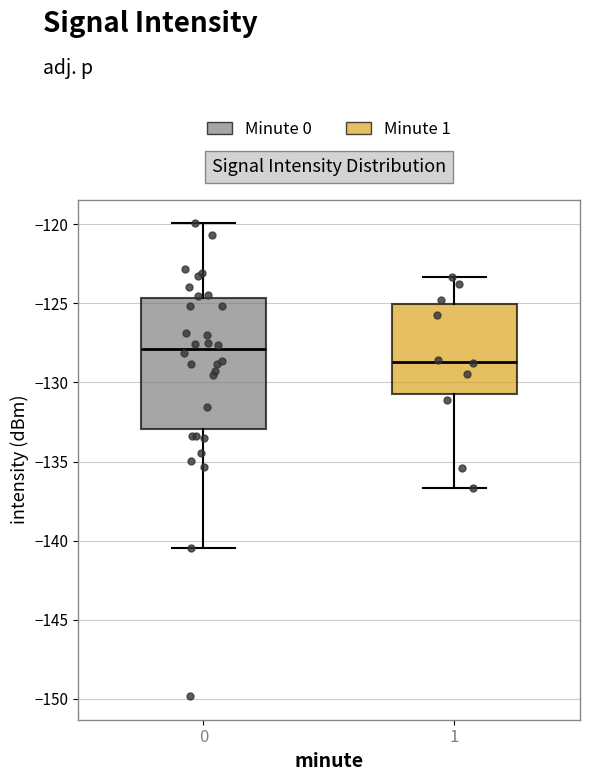

Where does the median line of the box at x = 1 sit on the y-axis? The values are not printed on the chart, so give them approximately, as read against the axis.

-128.5